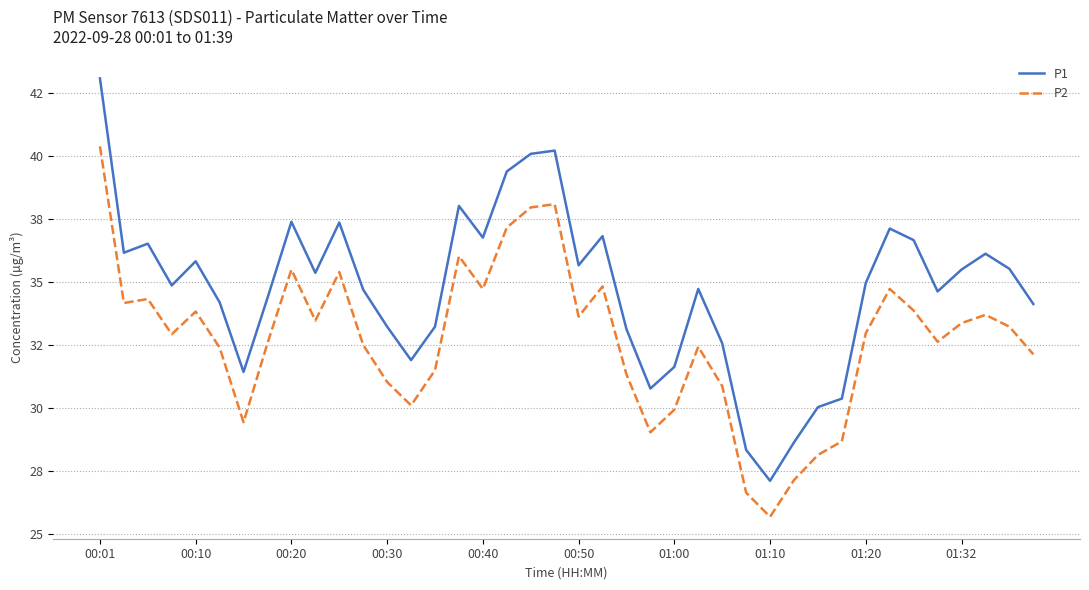

At which category does the chart reach its peak across all series?

00:01